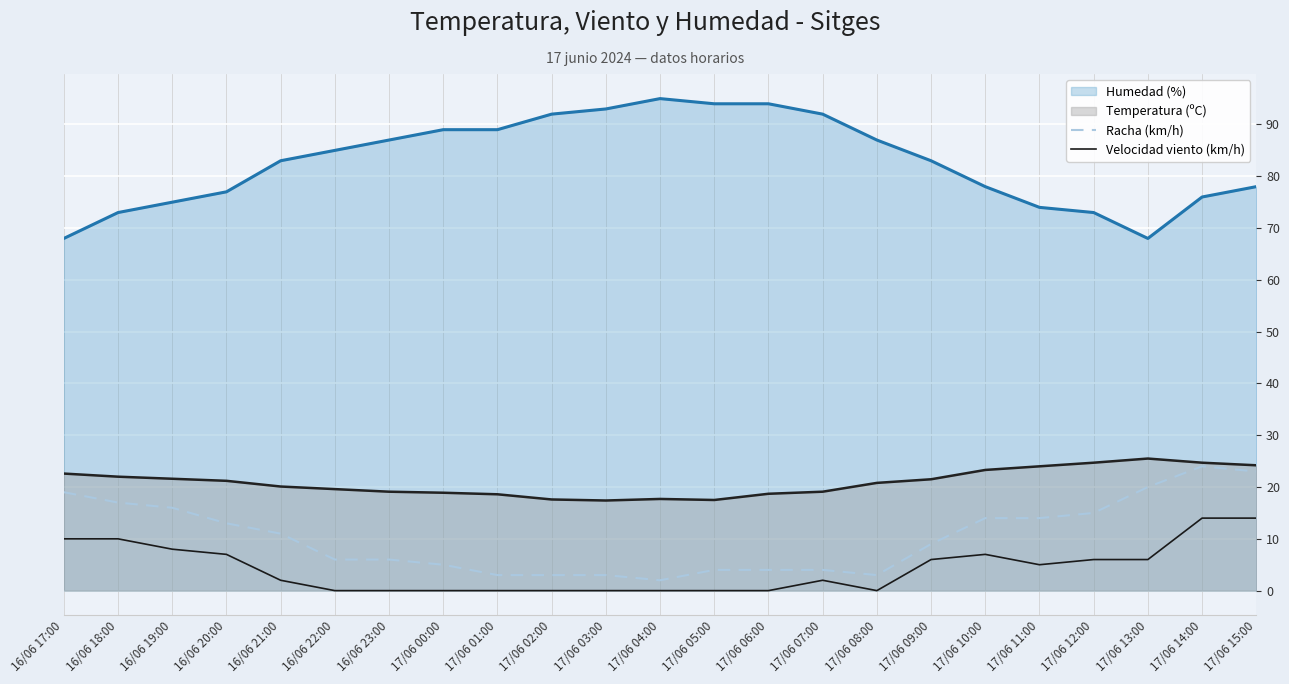

Is the value of Velocidad viento (km/h) at 17/06 01:00 greater than the value of Racha (km/h) at 16/06 21:00?

No